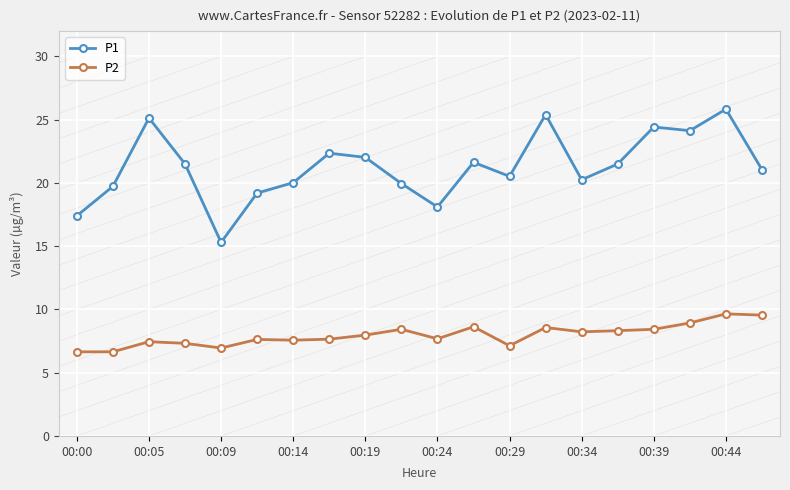

True or false: P1 and P2 intersect in this chart.

False